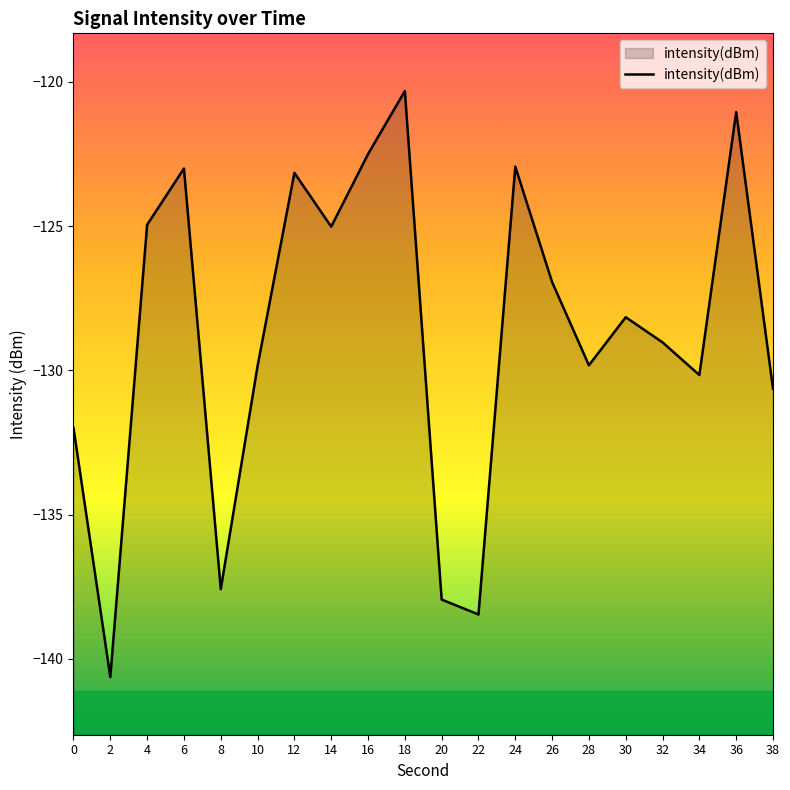

Reading left to right, extract all data points from this chart.

0=-132.0	2=-140.6	4=-125.0	6=-123.0	8=-137.6	10=-129.9	12=-123.2	14=-125.0	16=-122.5	18=-120.3	20=-137.9	22=-138.5	24=-122.9	26=-126.9	28=-129.8	30=-128.2	32=-129.0	34=-130.2	36=-121.1	38=-130.6